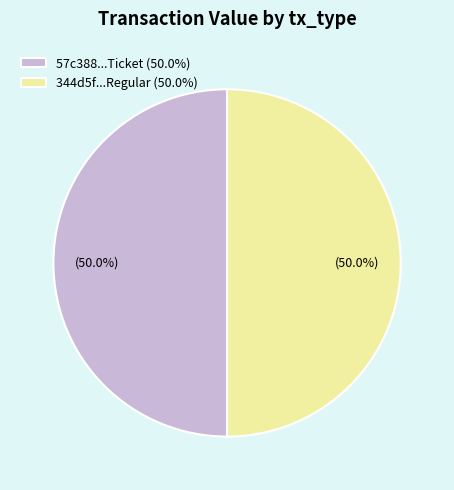

Approximately how many times larger is the value at 344d5f...Regular (50.0%) compared to 57c388...Ticket (50.0%)?

1.0